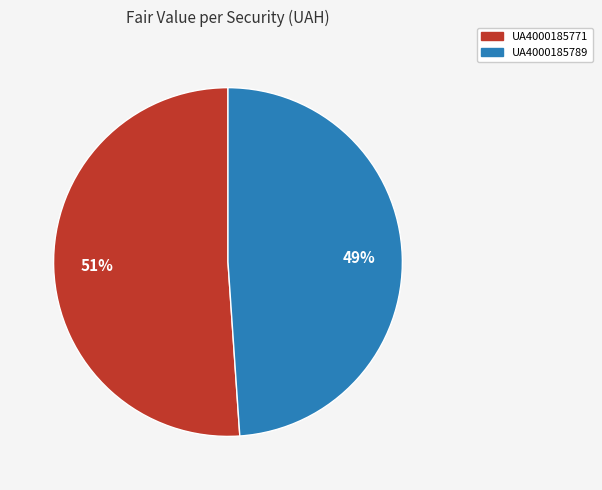

How many slices are in this pie chart?

2